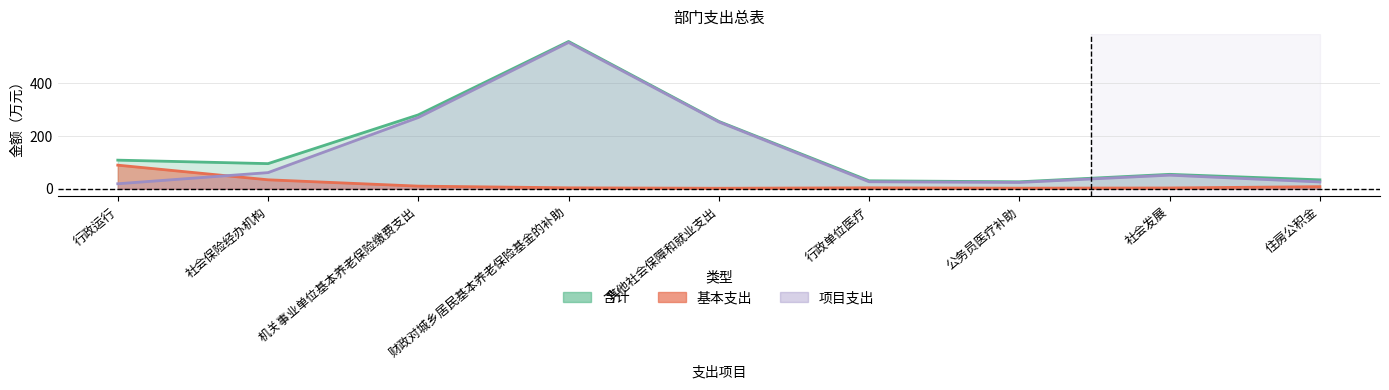

Which has a higher value, 行政运行 or 行政单位医疗?

行政运行